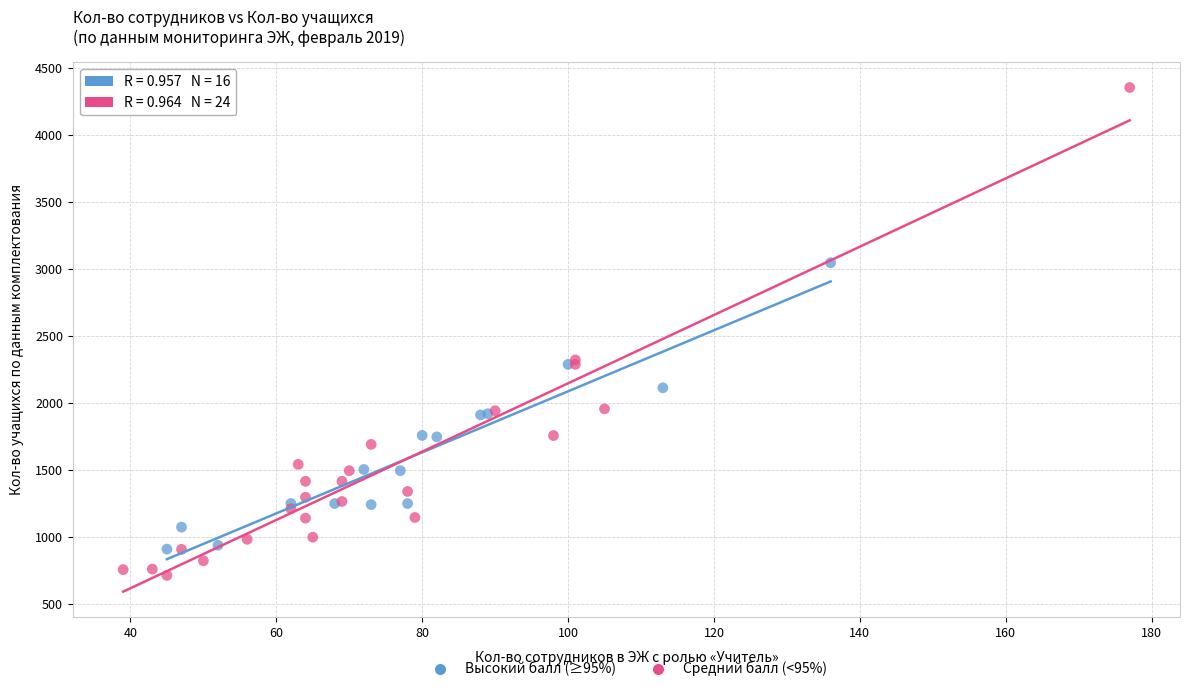

Which series reaches the maximum Y coordinate?

Средний балл (<95%)